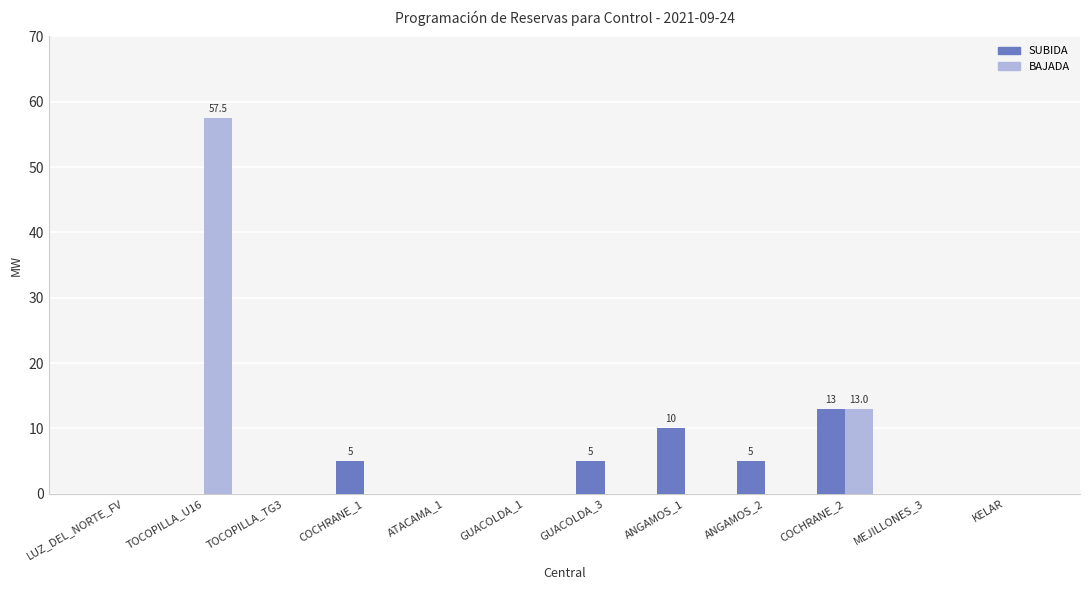

How many categories are shown in the chart?

12